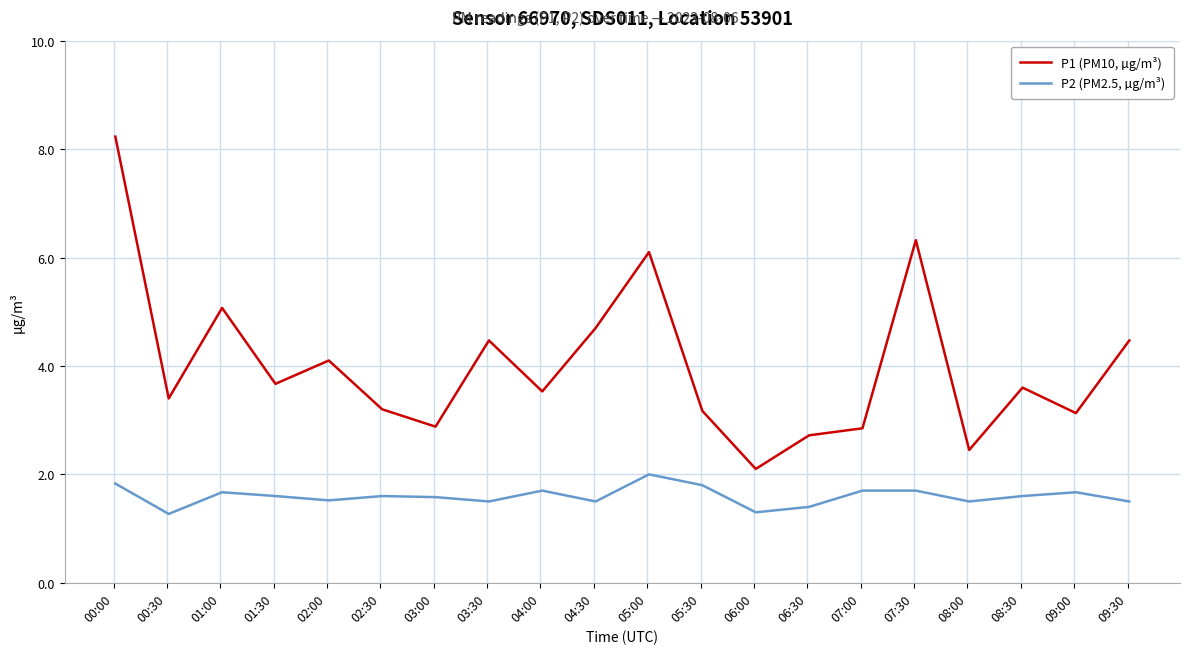

What is the difference between the maximum and minimum values in the P2 (PM2.5, µg/m³) series?

0.7